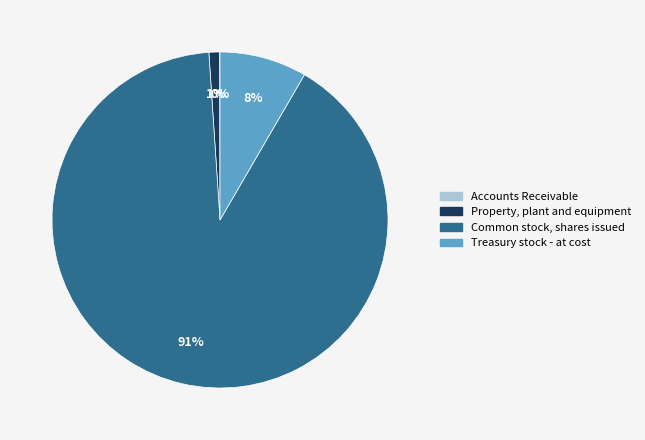

Which slice is the largest?

Common stock, shares issued